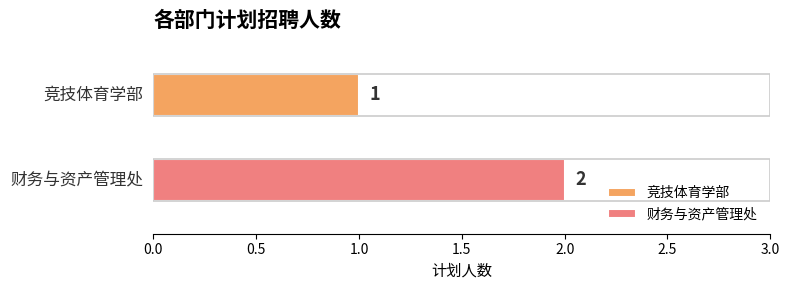

Which series has the widest spread of values?

竞技体育学部